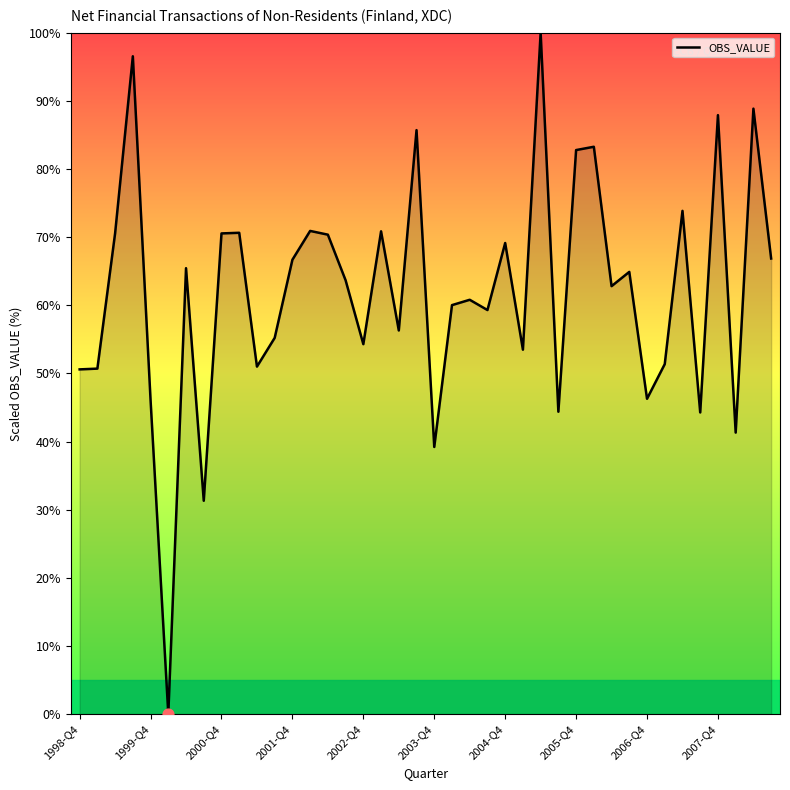

What is the maximum value shown in the chart?

100.0